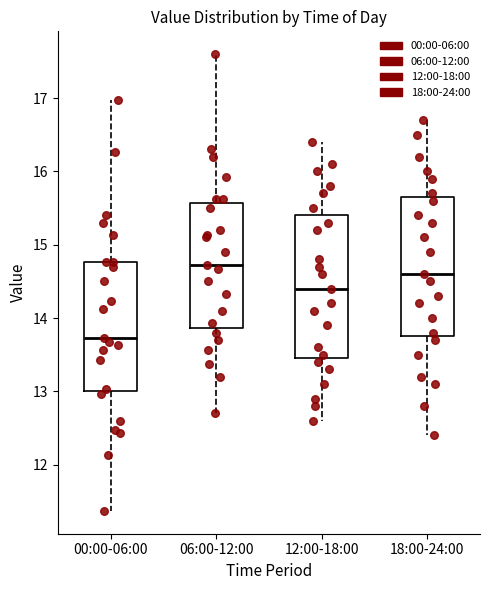

Reading left to right, transcribe this box plot: for each box, give where its median line is, the range the box spans, and where its two whiskers end, as read against the y-axis. The values are not printed on the chart, so give them approximately, as read against the axis.

00:00-06:00: median 13.7, box 13.0 to 14.8, whiskers 11.4 to 17.0
06:00-12:00: median 14.7, box 13.9 to 15.6, whiskers 12.7 to 17.6
12:00-18:00: median 14.4, box 13.5 to 15.4, whiskers 12.6 to 16.4
18:00-24:00: median 14.6, box 13.8 to 15.7, whiskers 12.4 to 16.7